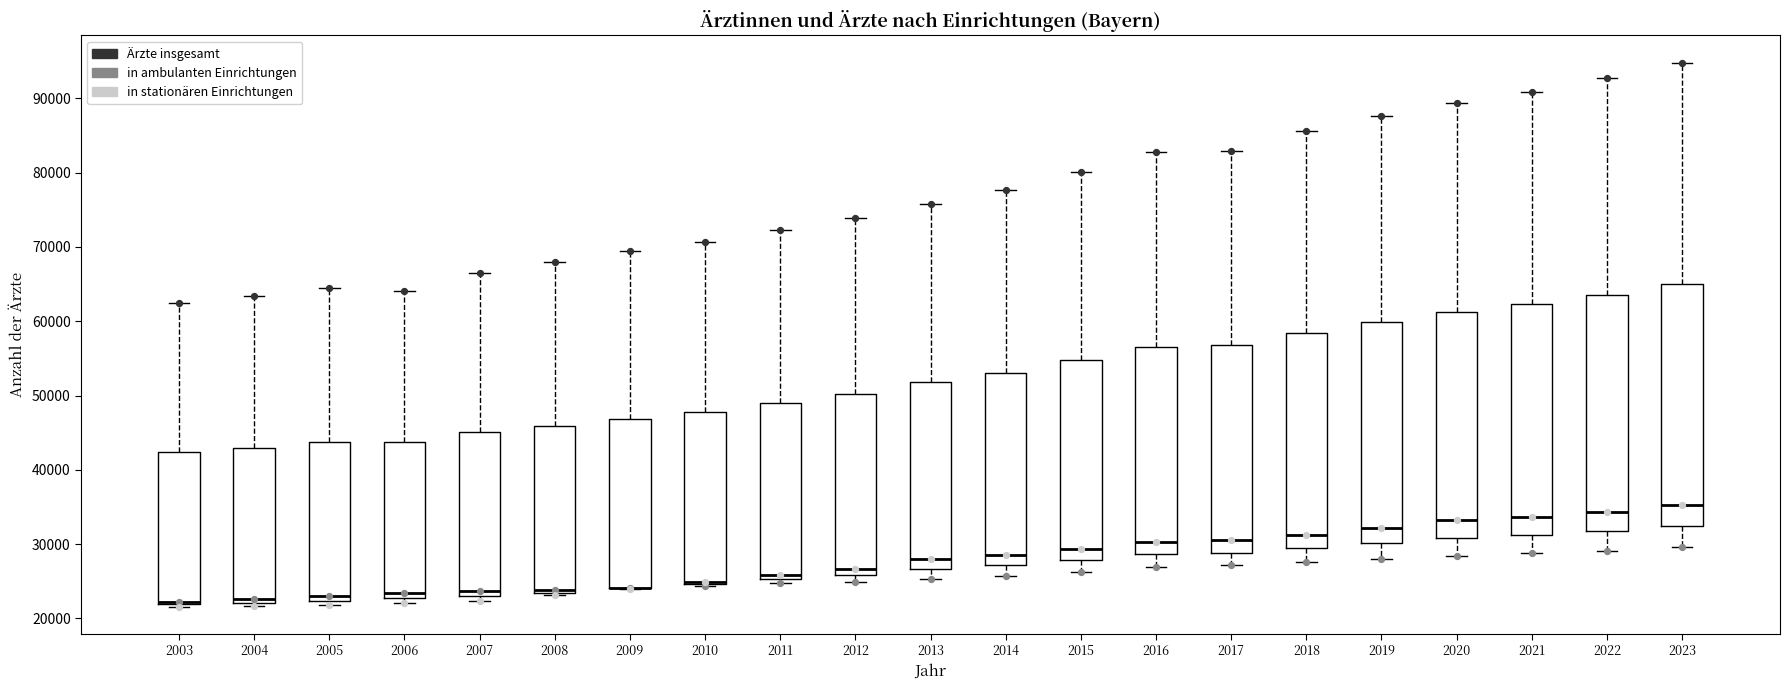

Reading left to right, read every box against the y-axis: the position of its median line, the range the box covers, and the ends of its whiskers. The values are not printed on the chart, so give them approximately, as read against the axis.

2003: median 22000 (just above the box's lower edge), box 22000 to 42000, whiskers 22000 (just below the box's lower edge) to 62000
2004: median 23000, box 22000 to 43000, whiskers 22000 (just below the box's lower edge) to 63000
2005: median 23000, box 22000 to 44000, whiskers 22000 (just below the box's lower edge) to 64000
2006: median 23000 (just above the box's lower edge), box 23000 to 44000, whiskers 22000 to 64000
2007: median 24000, box 23000 to 45000, whiskers 22000 to 67000
2008: median 24000, box 23000 to 46000, whiskers 23000 (just below the box's lower edge) to 68000
2009: median 24000 (drawn on the box's lower edge), box 24000 to 47000, whiskers 24000 to 69000
2010: median 25000 (drawn on the box's lower edge), box 25000 to 48000, whiskers 24000 to 71000
2011: median 26000, box 25000 to 49000, whiskers 25000 (just below the box's lower edge) to 72000
2012: median 27000, box 26000 to 50000, whiskers 25000 to 74000
2013: median 28000, box 27000 to 52000, whiskers 25000 to 76000
2014: median 29000, box 27000 to 53000, whiskers 26000 to 78000
2015: median 29000, box 28000 to 55000, whiskers 26000 to 80000
2016: median 30000, box 29000 to 57000, whiskers 27000 to 83000
2017: median 31000, box 29000 to 57000, whiskers 27000 to 83000
2018: median 31000, box 29000 to 58000, whiskers 28000 to 86000
2019: median 32000, box 30000 to 60000, whiskers 28000 to 88000
2020: median 33000, box 31000 to 61000, whiskers 28000 to 89000
2021: median 34000, box 31000 to 62000, whiskers 29000 to 91000
2022: median 34000, box 32000 to 63000, whiskers 29000 to 93000
2023: median 35000, box 32000 to 65000, whiskers 30000 to 95000